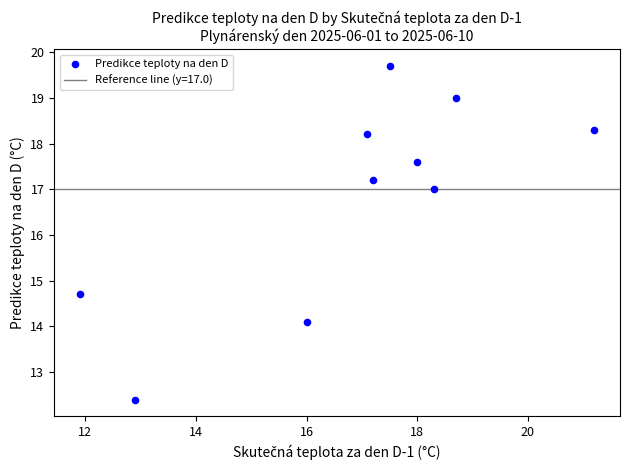

What Y value in the scatter plot is closest to 16?

17.0